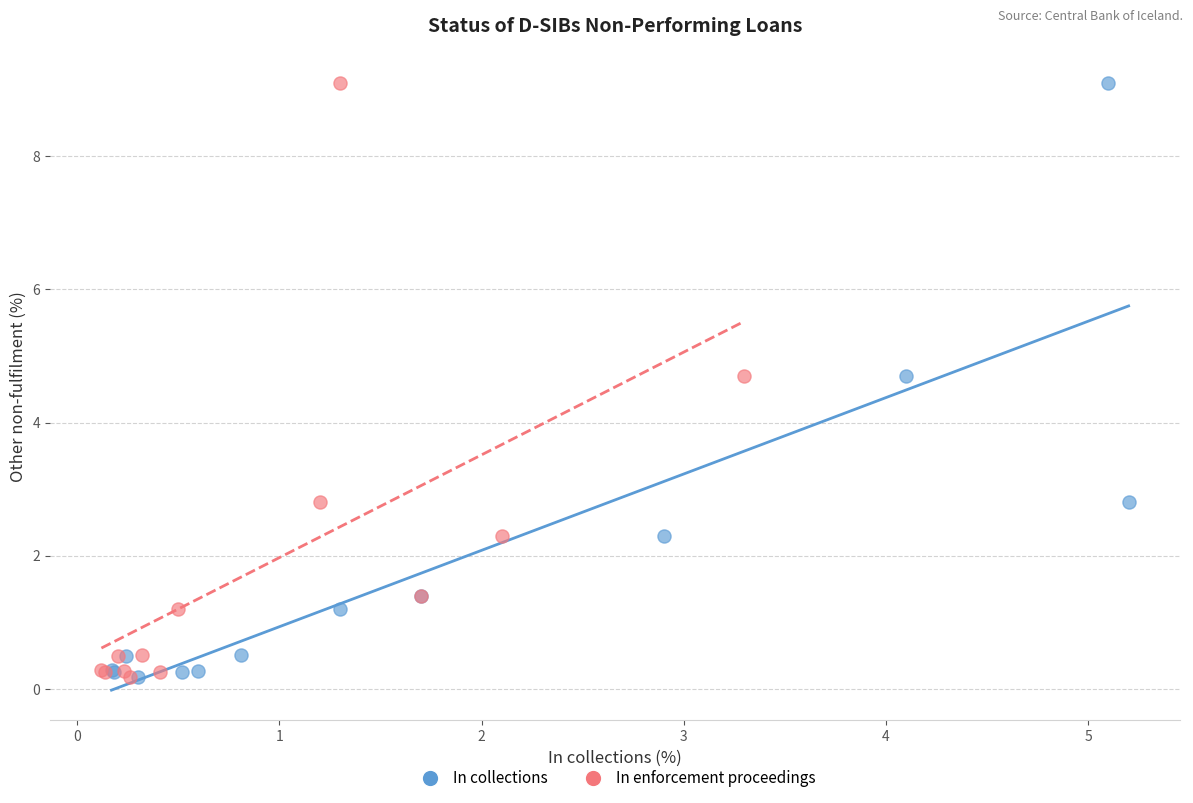

What are all the series names shown in the legend?

In collections, In enforcement proceedings